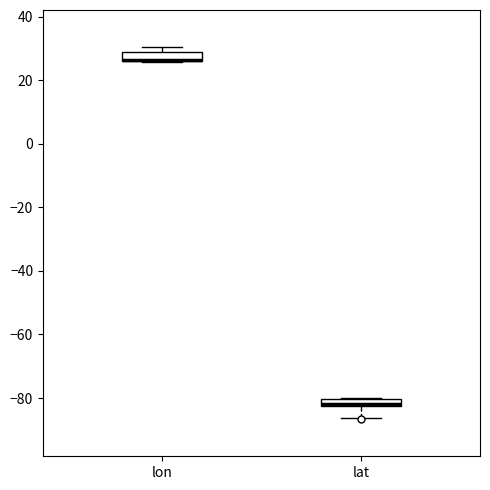

Where is the upper edge of the box for lon on the y-axis? The values are not printed on the chart, so give them approximately, as read against the axis.

28